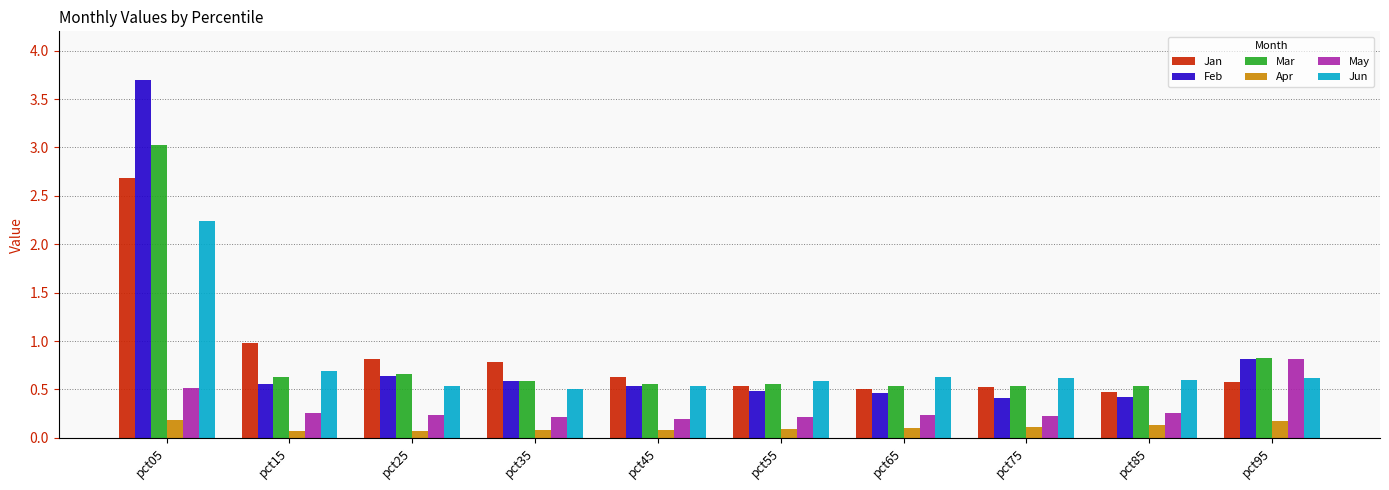

At which label does Jan reach its peak?

pct05